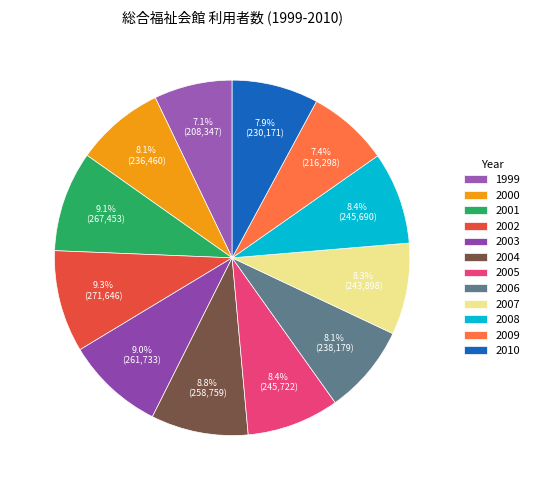

What is the smallest slice in the pie chart?

1999